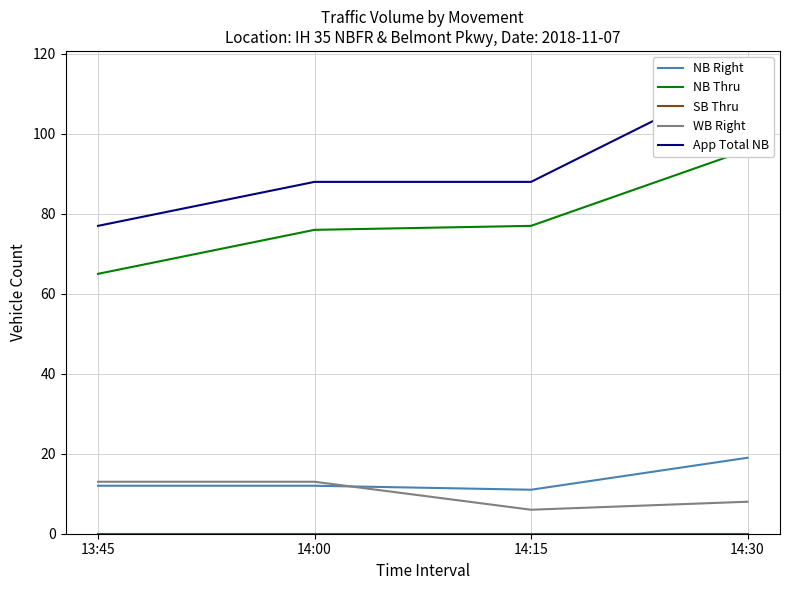

True or false: SB Thru and NB Right intersect in this chart.

False